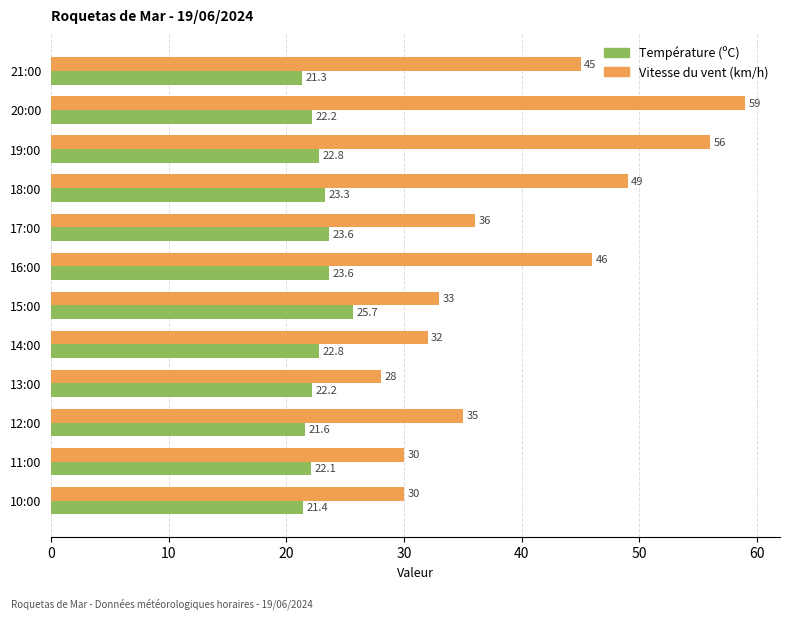

List the series in order of their peak value, highest first.

Vitesse du vent (km/h), Température (ºC)